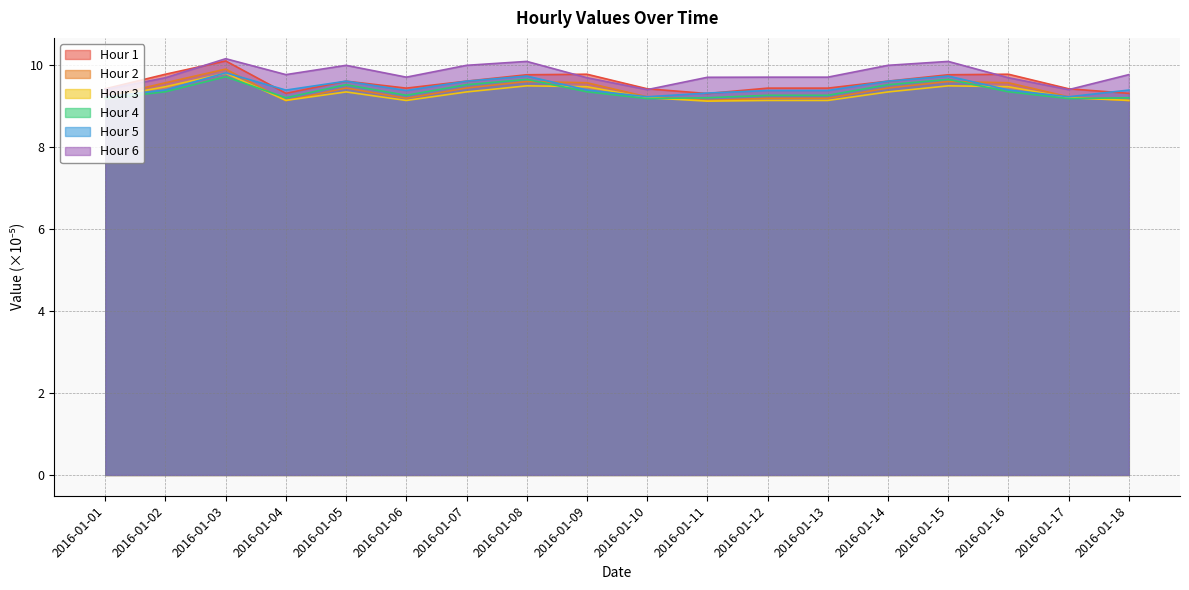

Is it true that Hour 5 equals 16.4 at 2016-01-08?

False